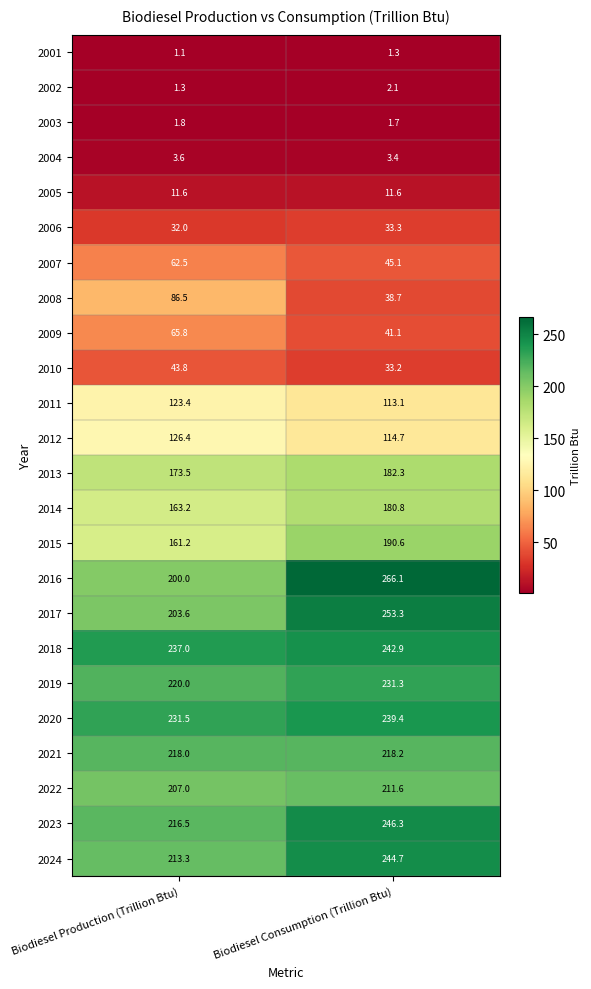

Is it true that 2011 equals 113.1 at Biodiesel Consumption (Trillion Btu)?

True